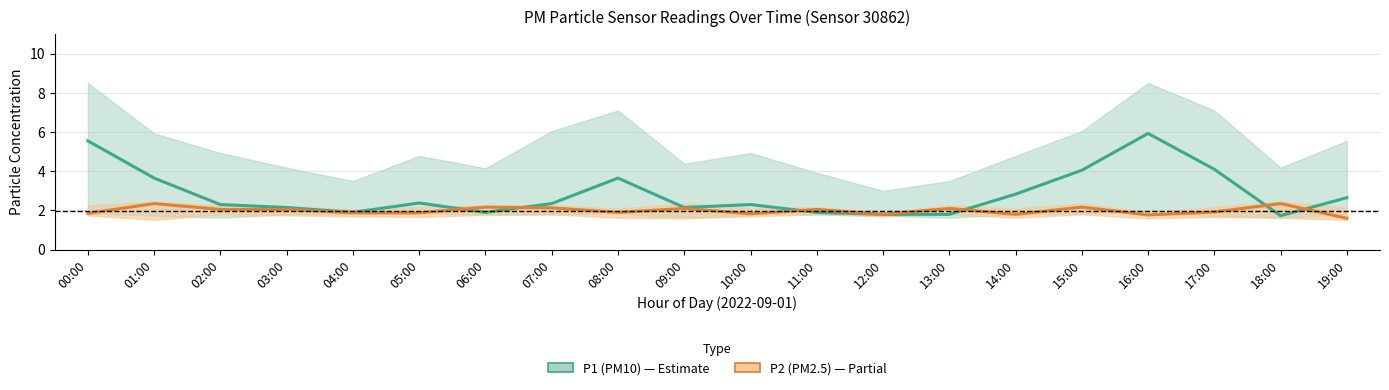

Does the chart display data point markers on the line(s)?

No